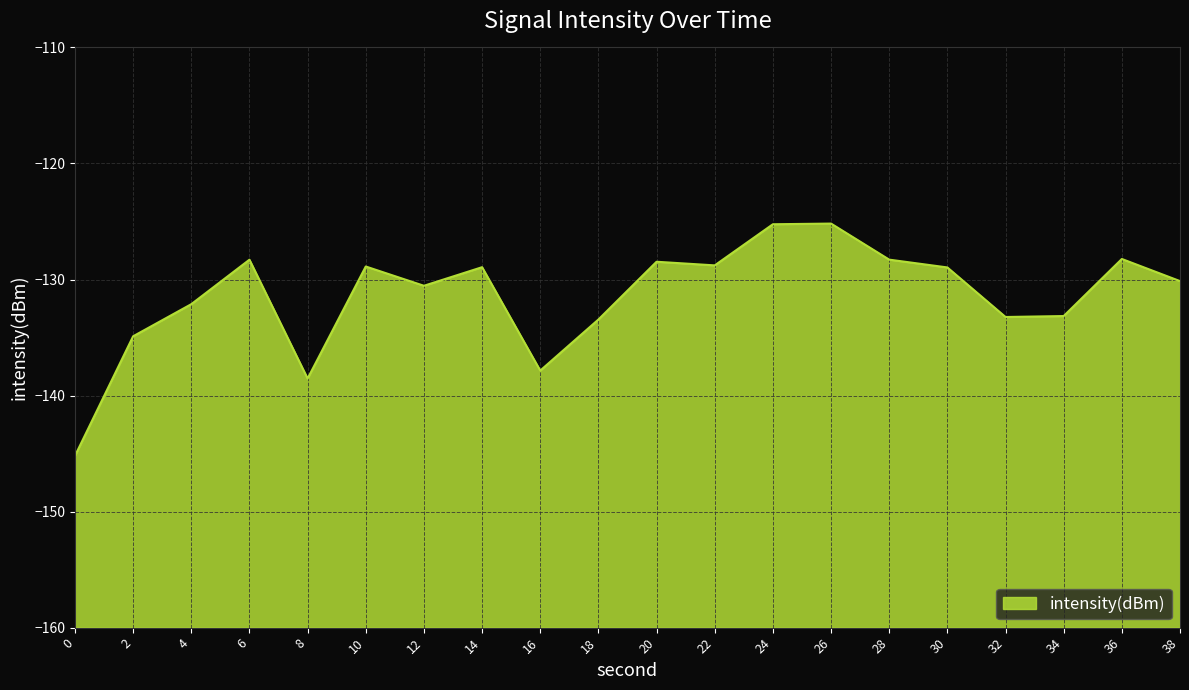

What is the value of the 19th point from the left?

-128.2